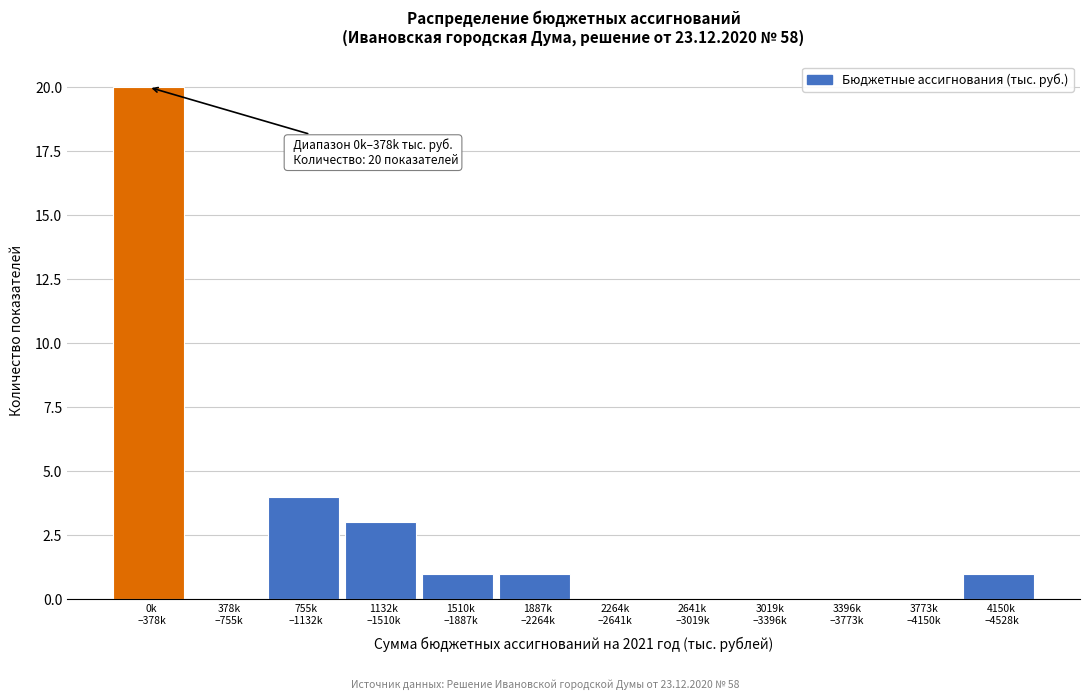

What is the greatest value displayed?

20